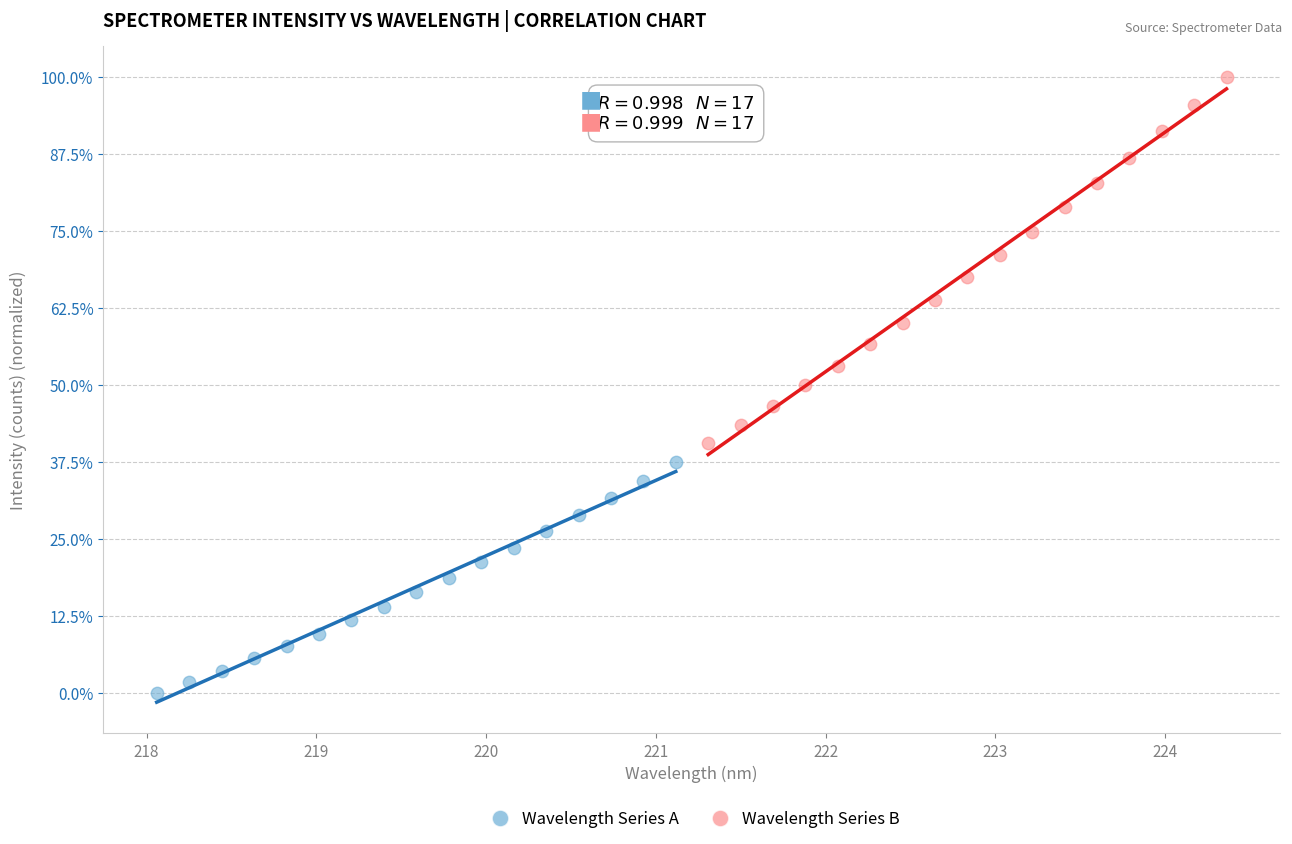

What are all the series names shown in the legend?

Wavelength Series A, Wavelength Series B